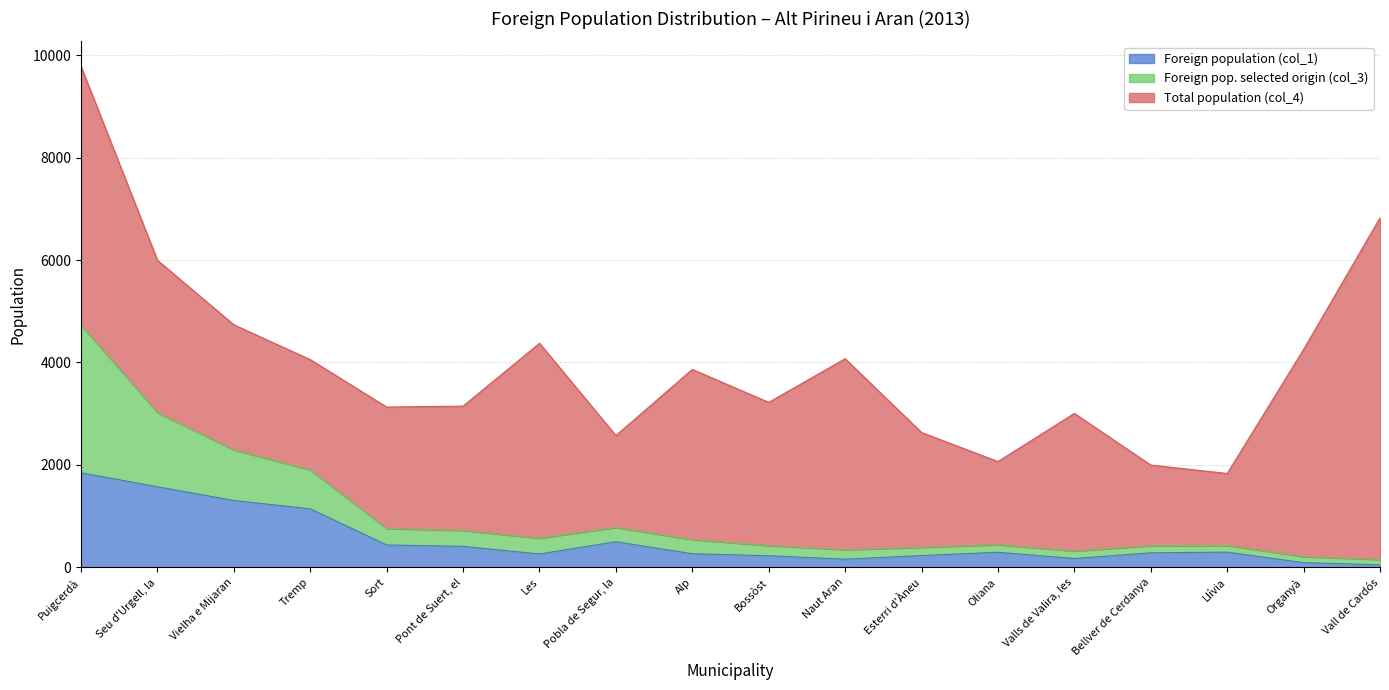

At which category is the sum across all series the highest?

Puigcerdà